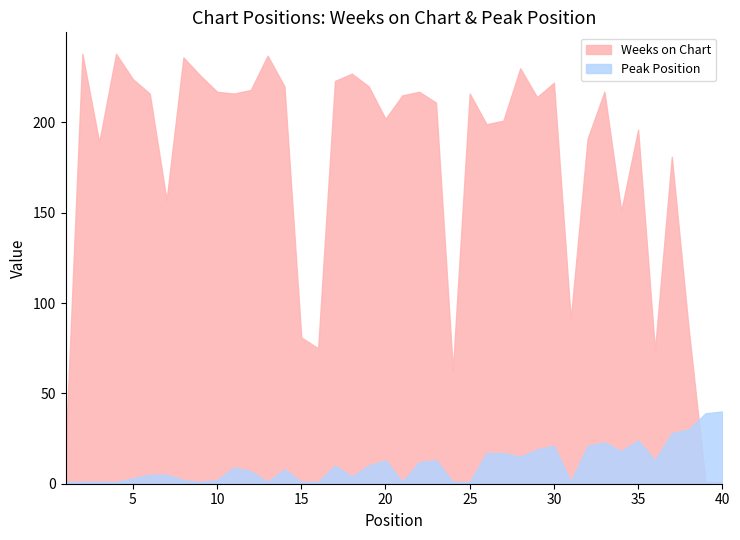

Which label corresponds to the smallest value in the chart?

39